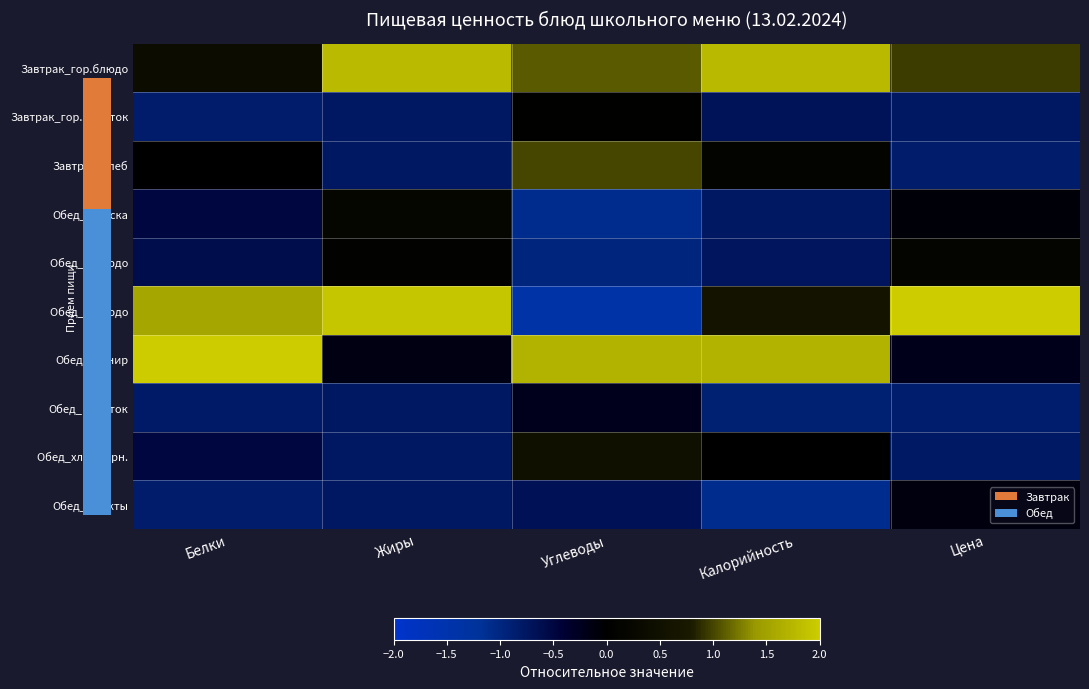

Count the number of data series in this chart.

10